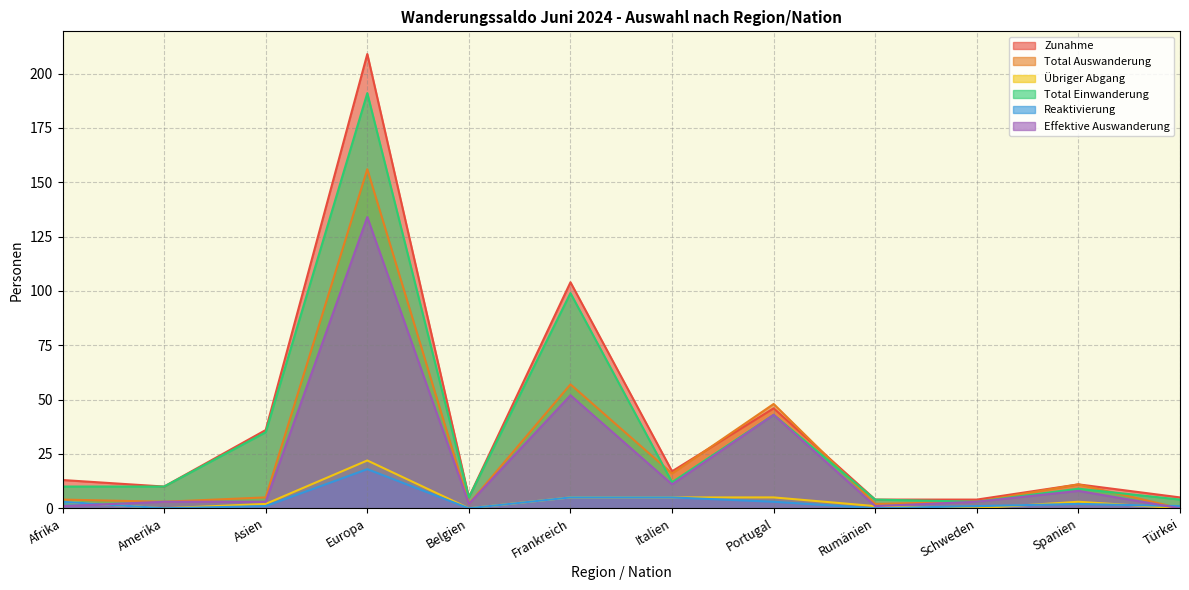

Which label corresponds to the largest value in the chart?

Europa